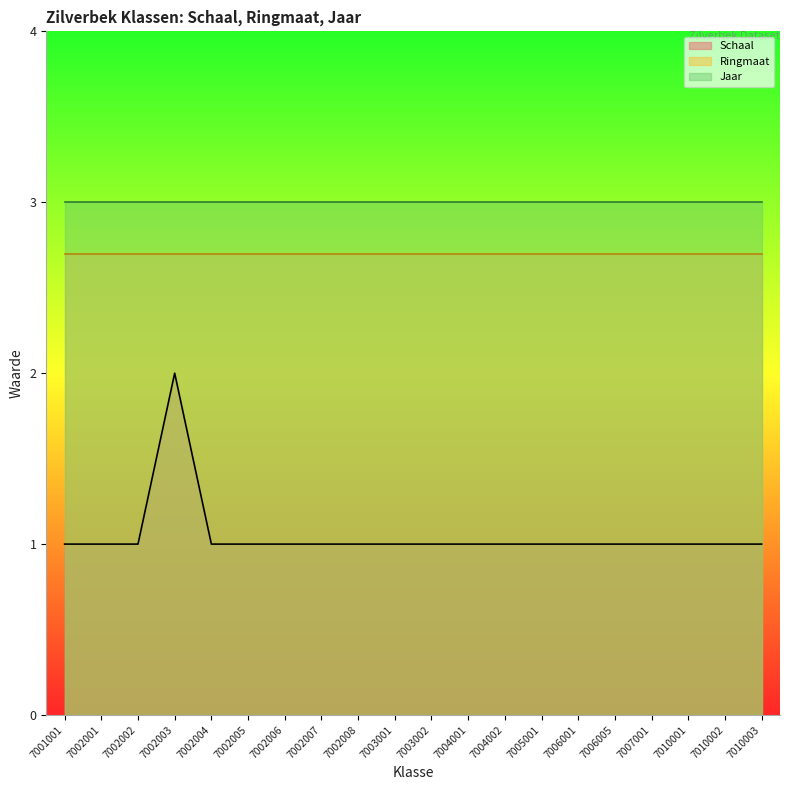

True or false: Schaal and Jaar intersect in this chart.

False